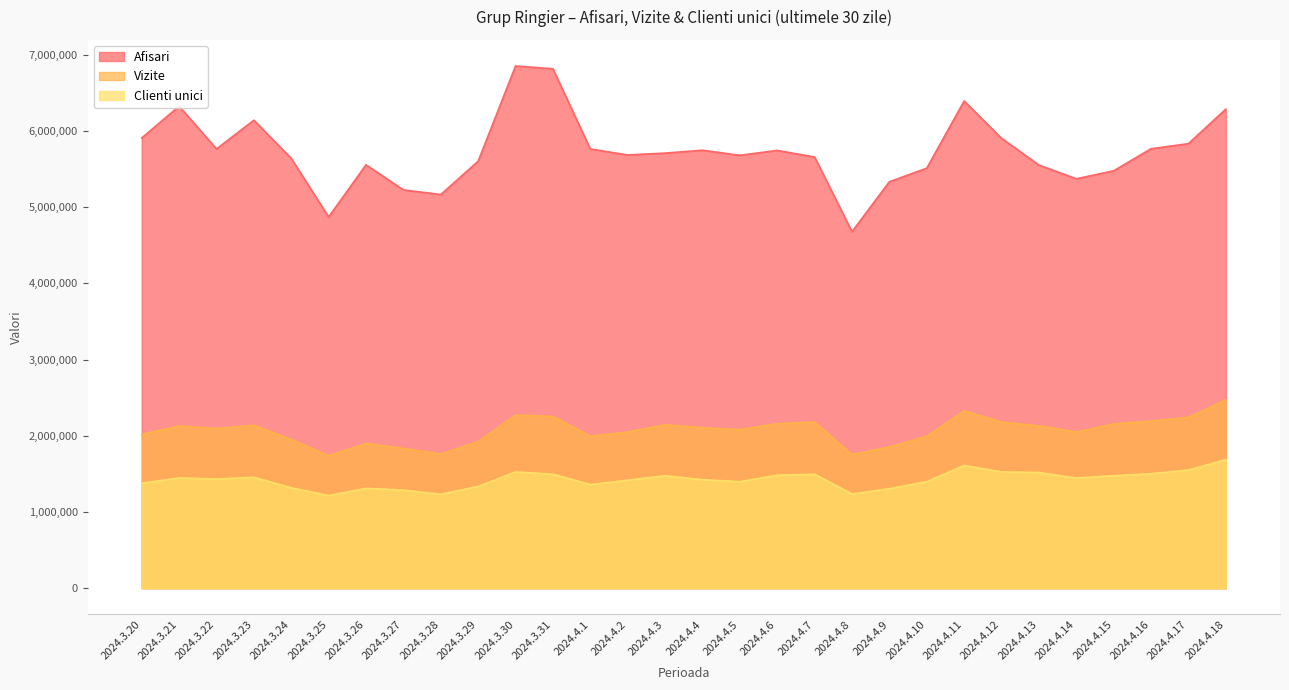

In Vizite, how many points are higher than both neighbors (excluding endpoints)?

7